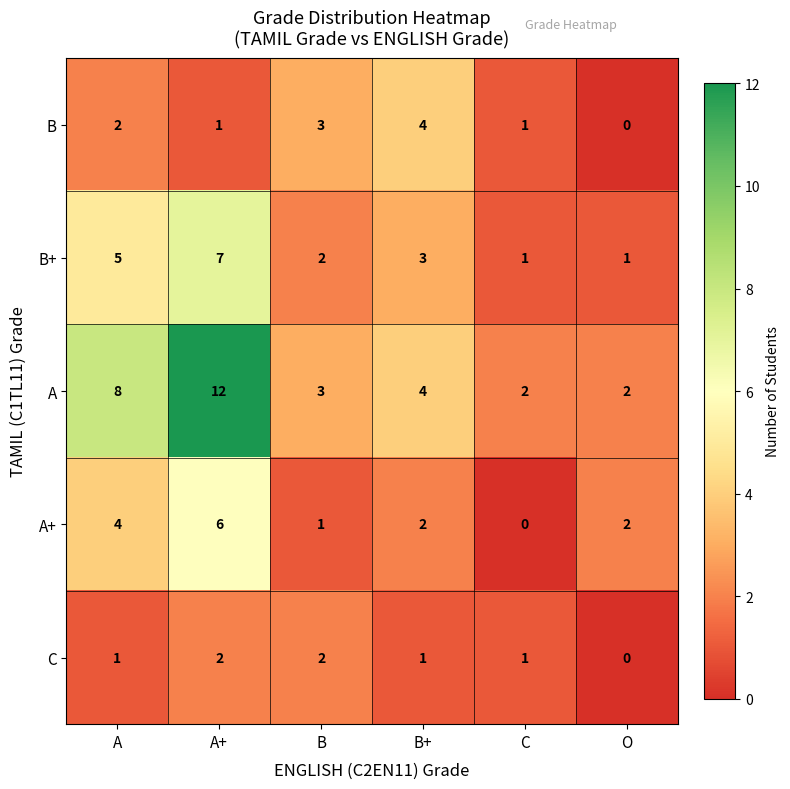

Count the B+ values in the range 1 to 5.

5